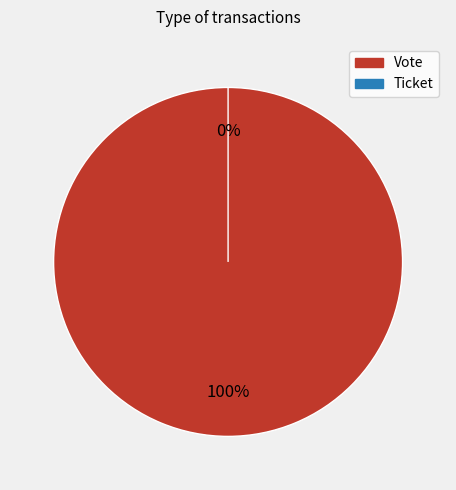

Is it true that Ticket is 0% of the pie?

True